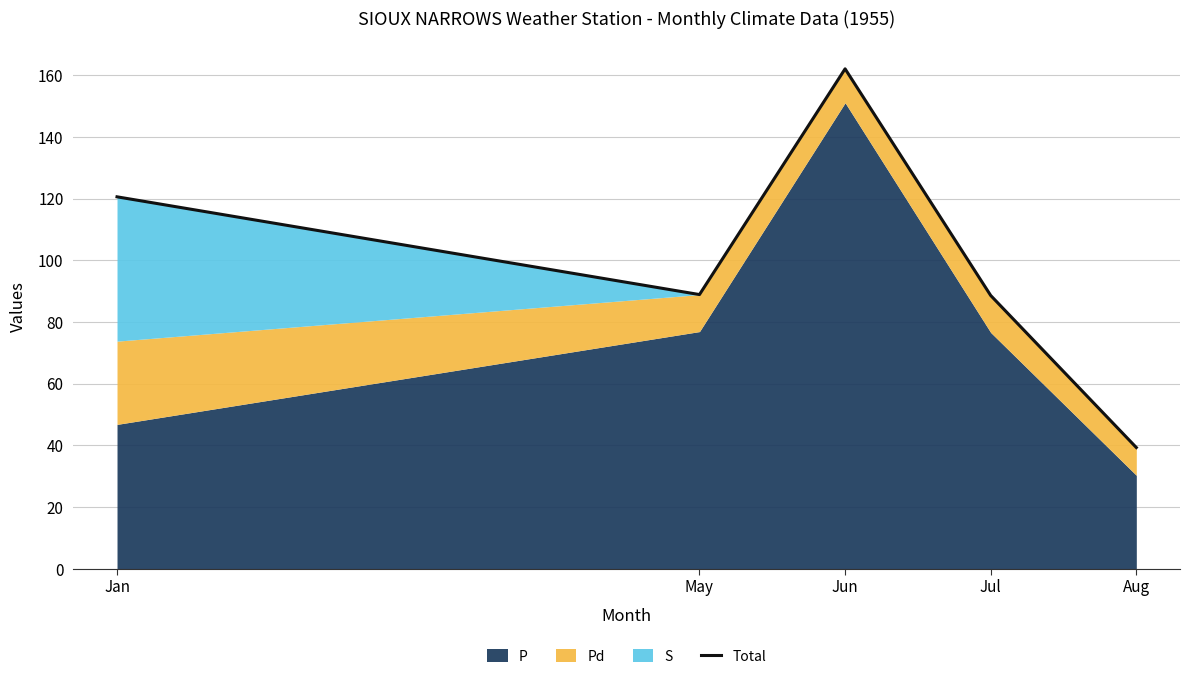

The chart shows a value of 120.6 at Jan. True or false?

True